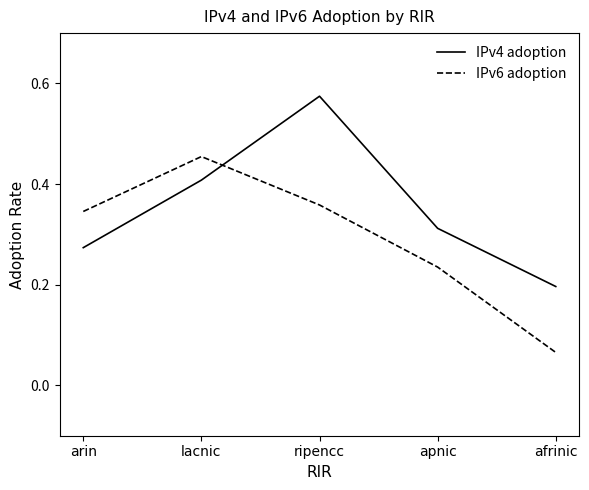

Is it true that IPv6 adoption equals 0.1 at arin?

False